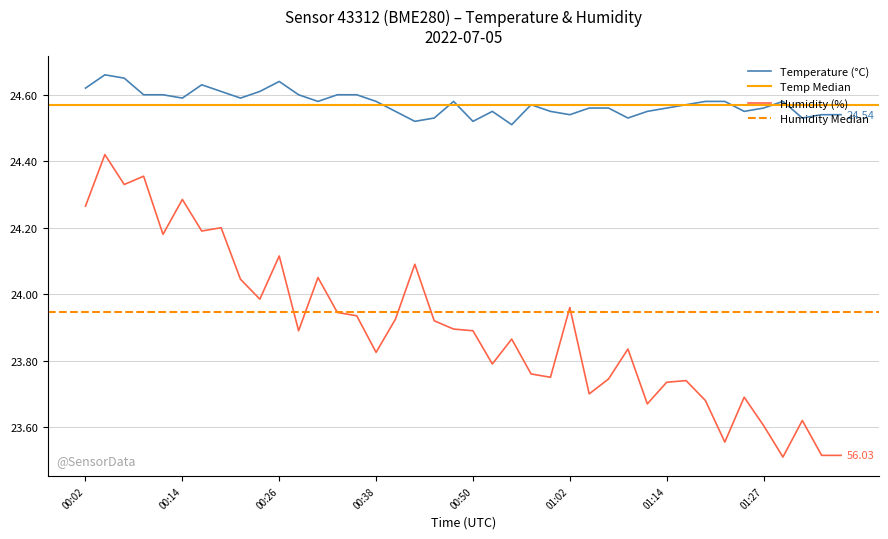

What is the total value across all series at 01:32?

48.2